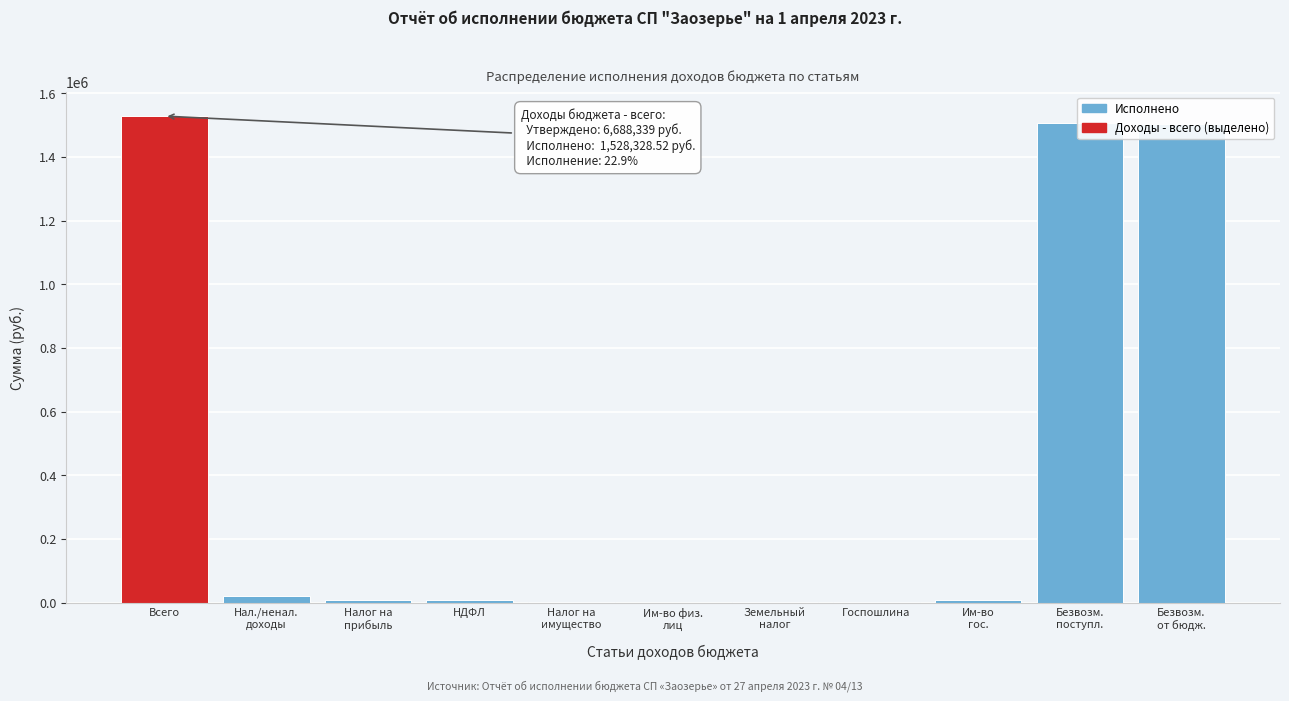

What is the maximum value shown in the chart?

1528328.5